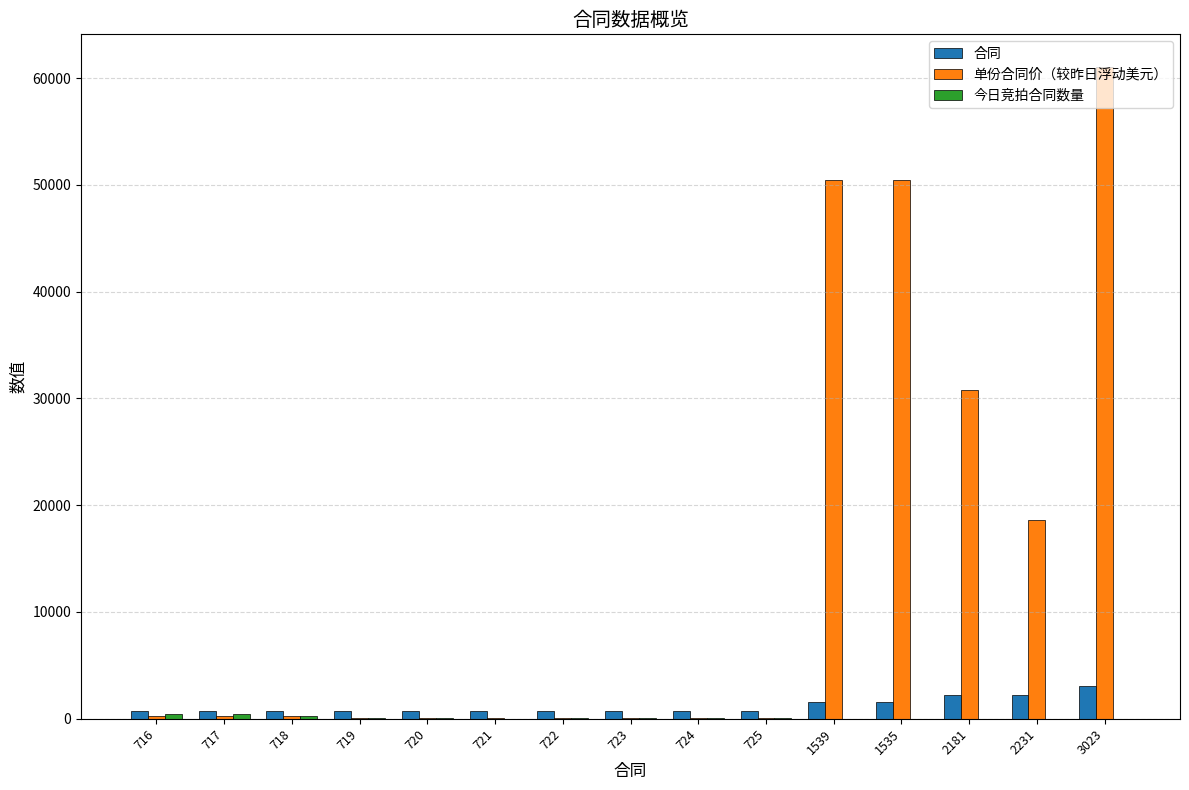

At which category is the sum across all series the highest?

3023